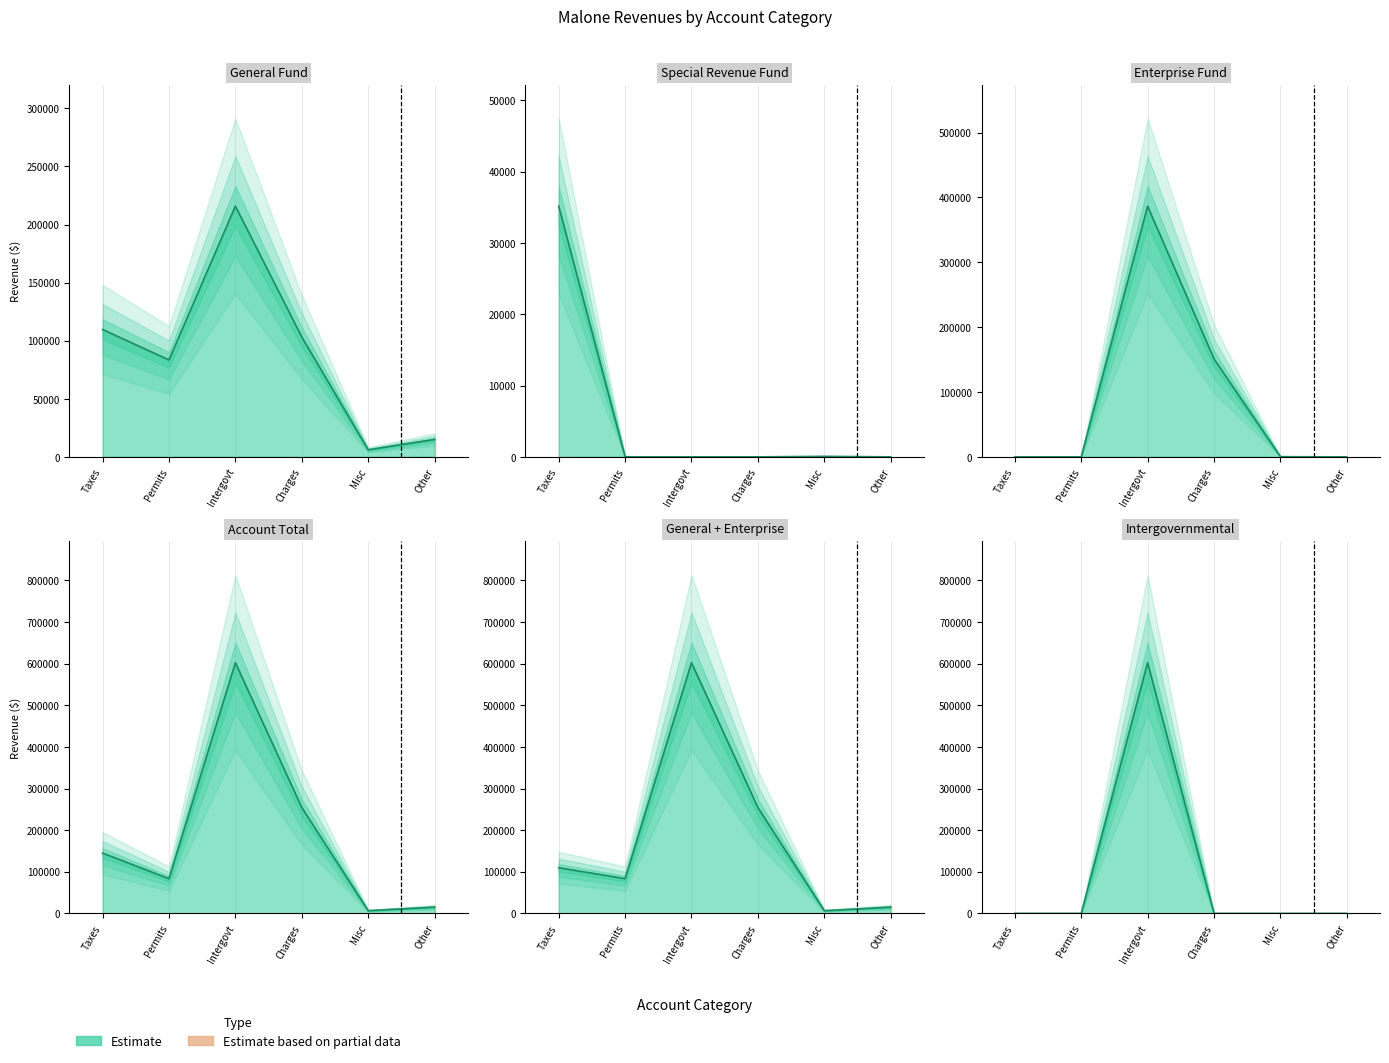

What is the difference between the maximum and minimum values in the Special Revenue series?

35145